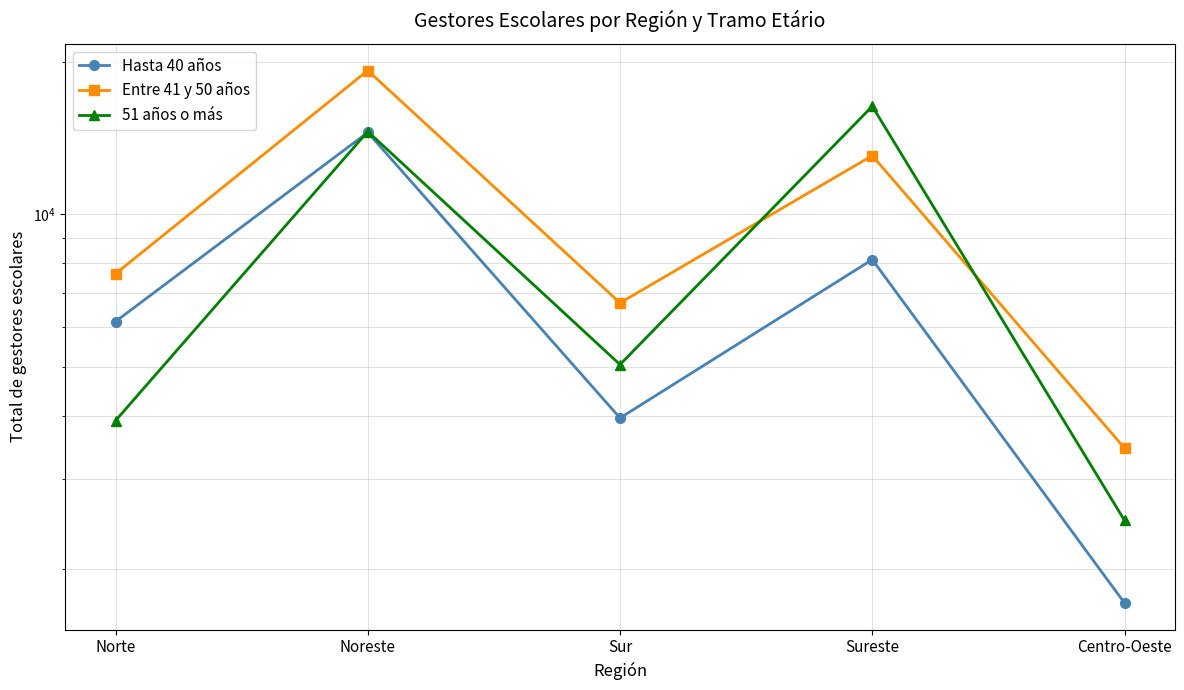

The value of 51 años o más at Sur is 1203. True or false?

False